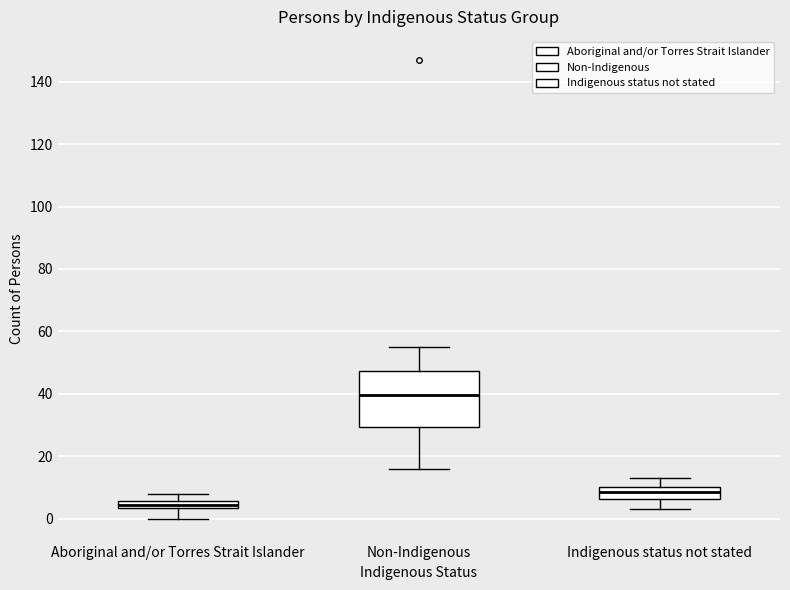

Which box has the highest median line?

Non-Indigenous